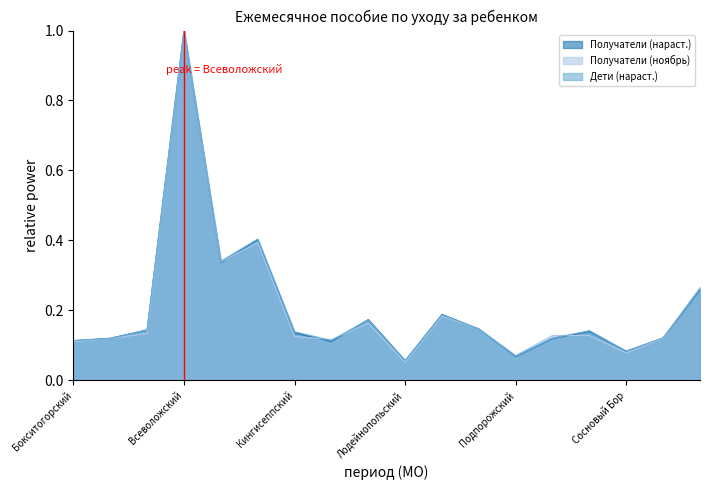

What is the value of the Получатели (ноябрь) point at the 18th from the left?

0.3